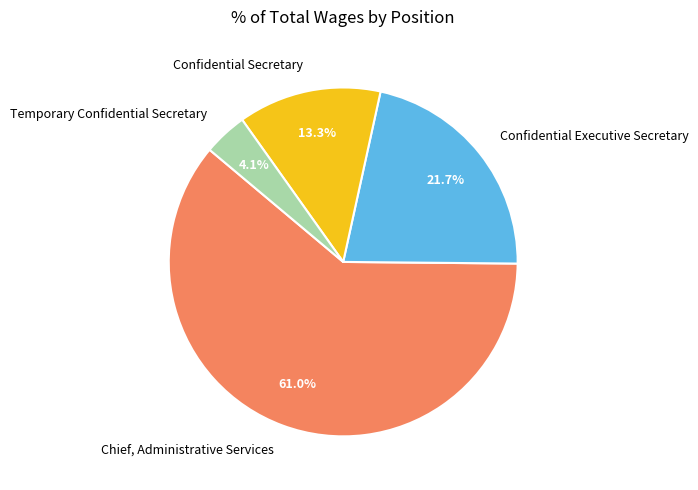

Which slice is the largest?

Chief, Administrative Services